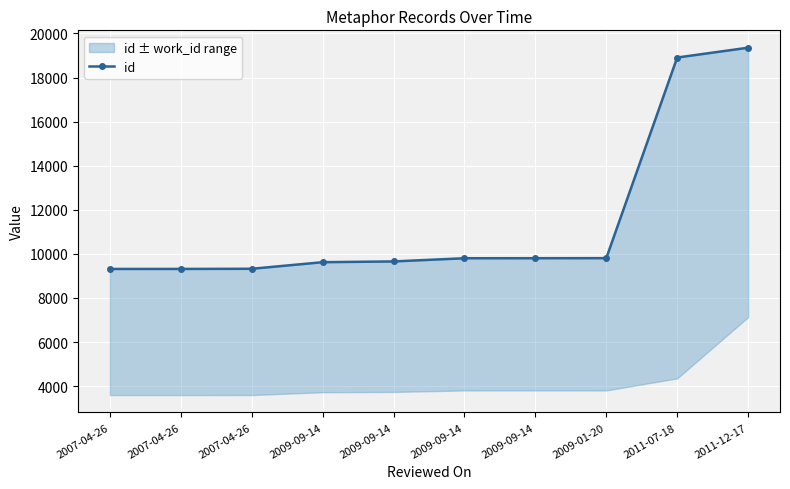

The chart shows a value of 9317 at 2007-04-26. True or false?

True